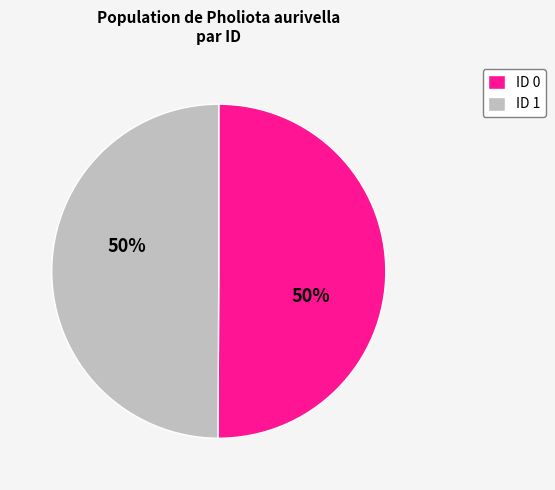

Is it true that ID 0 is 50% of the pie?

True